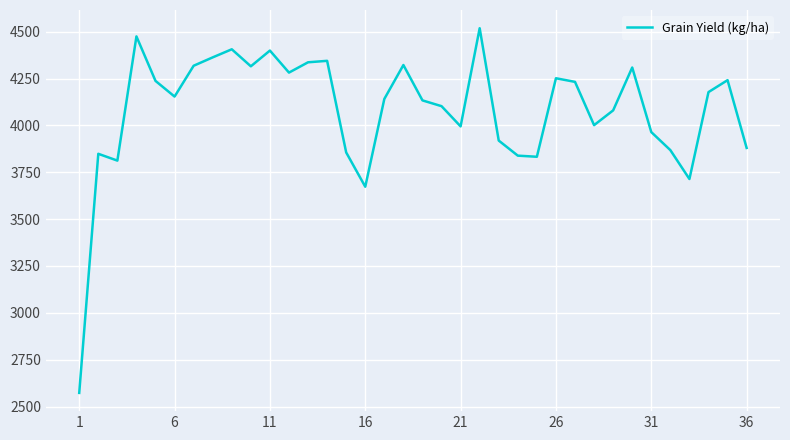

What is the difference between the maximum and minimum values?

1945.9